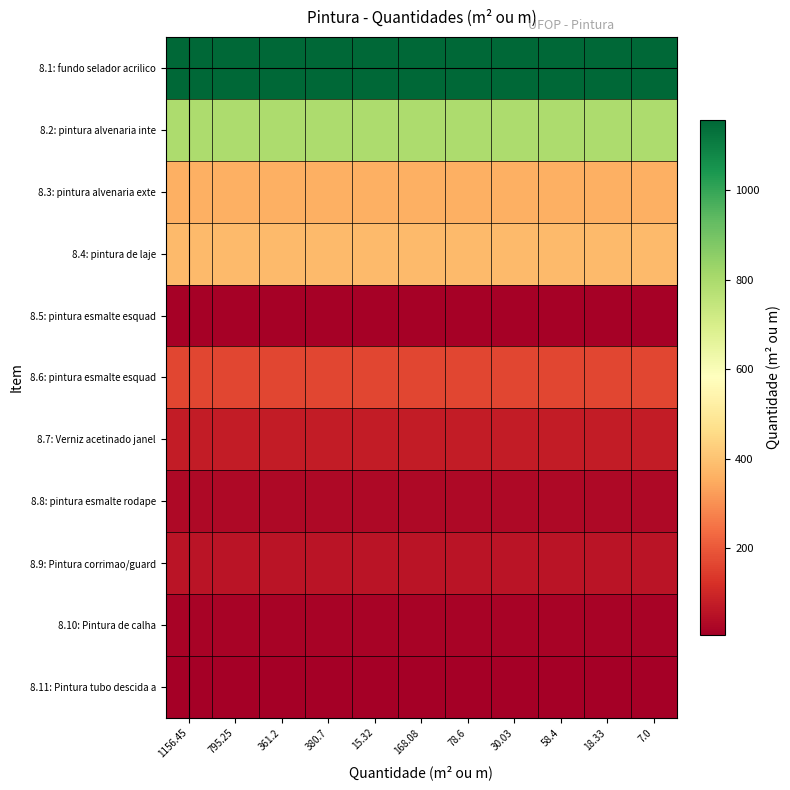

Reading right to left, list all the values displayed in this chart.

8.1: fundo selador acrilico: 7.0=1156.5	18.33=1156.5	58.4=1156.5	30.03=1156.5	78.6=1156.5	168.08=1156.5	15.32=1156.5	380.7=1156.5	361.2=1156.5	795.25=1156.5	1156.45=1156.5
8.2: pintura alvenaria inte: 7.0=795.2	18.33=795.2	58.4=795.2	30.03=795.2	78.6=795.2	168.08=795.2	15.32=795.2	380.7=795.2	361.2=795.2	795.25=795.2	1156.45=795.2
8.3: pintura alvenaria exte: 7.0=361.2	18.33=361.2	58.4=361.2	30.03=361.2	78.6=361.2	168.08=361.2	15.32=361.2	380.7=361.2	361.2=361.2	795.25=361.2	1156.45=361.2
8.4: pintura de laje: 7.0=380.7	18.33=380.7	58.4=380.7	30.03=380.7	78.6=380.7	168.08=380.7	15.32=380.7	380.7=380.7	361.2=380.7	795.25=380.7	1156.45=380.7
8.5: pintura esmalte esquad: 7.0=15.3	18.33=15.3	58.4=15.3	30.03=15.3	78.6=15.3	168.08=15.3	15.32=15.3	380.7=15.3	361.2=15.3	795.25=15.3	1156.45=15.3
8.6: pintura esmalte esquad: 7.0=168.1	18.33=168.1	58.4=168.1	30.03=168.1	78.6=168.1	168.08=168.1	15.32=168.1	380.7=168.1	361.2=168.1	795.25=168.1	1156.45=168.1
8.7: Verniz acetinado janel: 7.0=78.6	18.33=78.6	58.4=78.6	30.03=78.6	78.6=78.6	168.08=78.6	15.32=78.6	380.7=78.6	361.2=78.6	795.25=78.6	1156.45=78.6
8.8: pintura esmalte rodape: 7.0=30.0	18.33=30.0	58.4=30.0	30.03=30.0	78.6=30.0	168.08=30.0	15.32=30.0	380.7=30.0	361.2=30.0	795.25=30.0	1156.45=30.0
8.9: Pintura corrimao/guard: 7.0=58.4	18.33=58.4	58.4=58.4	30.03=58.4	78.6=58.4	168.08=58.4	15.32=58.4	380.7=58.4	361.2=58.4	795.25=58.4	1156.45=58.4
8.10: Pintura de calha: 7.0=18.3	18.33=18.3	58.4=18.3	30.03=18.3	78.6=18.3	168.08=18.3	15.32=18.3	380.7=18.3	361.2=18.3	795.25=18.3	1156.45=18.3
8.11: Pintura tubo descida a: 7.0=7.0	18.33=7.0	58.4=7.0	30.03=7.0	78.6=7.0	168.08=7.0	15.32=7.0	380.7=7.0	361.2=7.0	795.25=7.0	1156.45=7.0